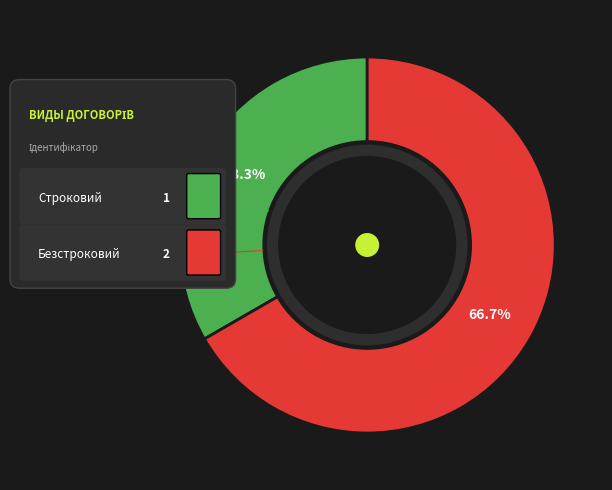

What is the change in value from Строковий to Безстроковий?

+1